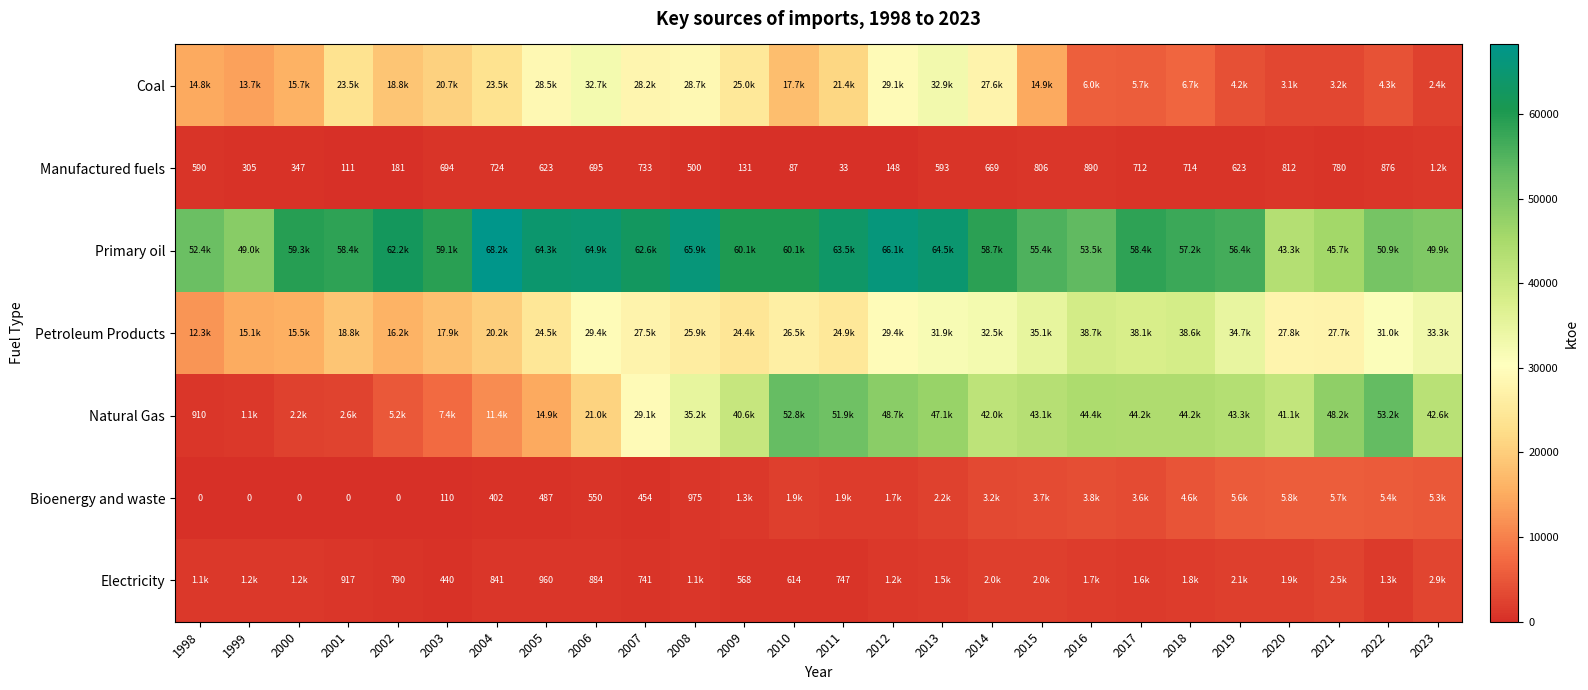

How many categories are shown in the chart?

26